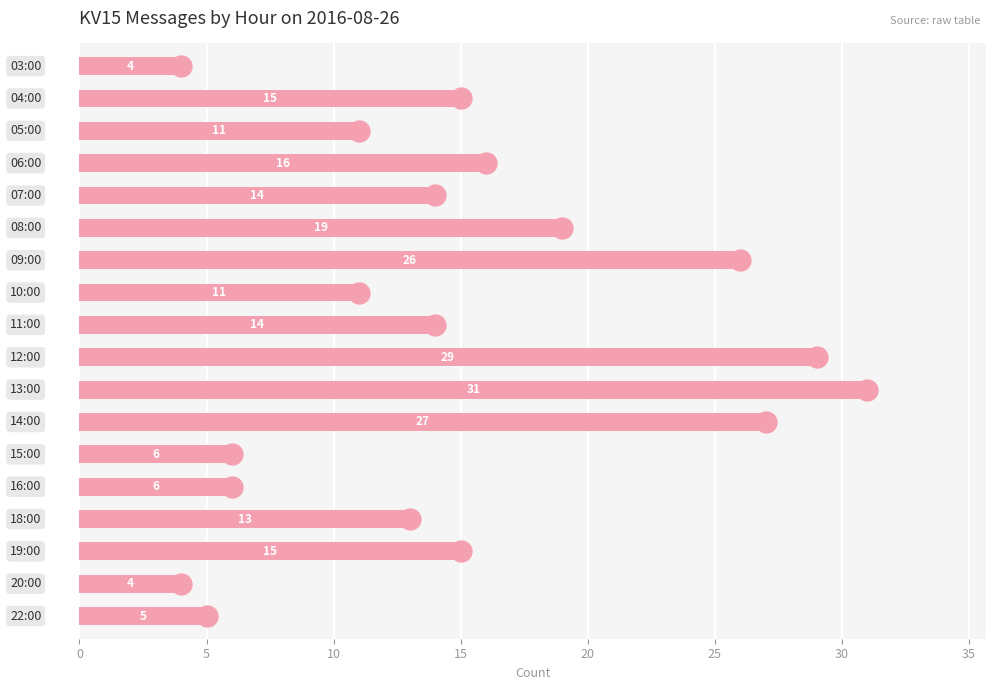

What is the value of the 10th bar from the top?

29